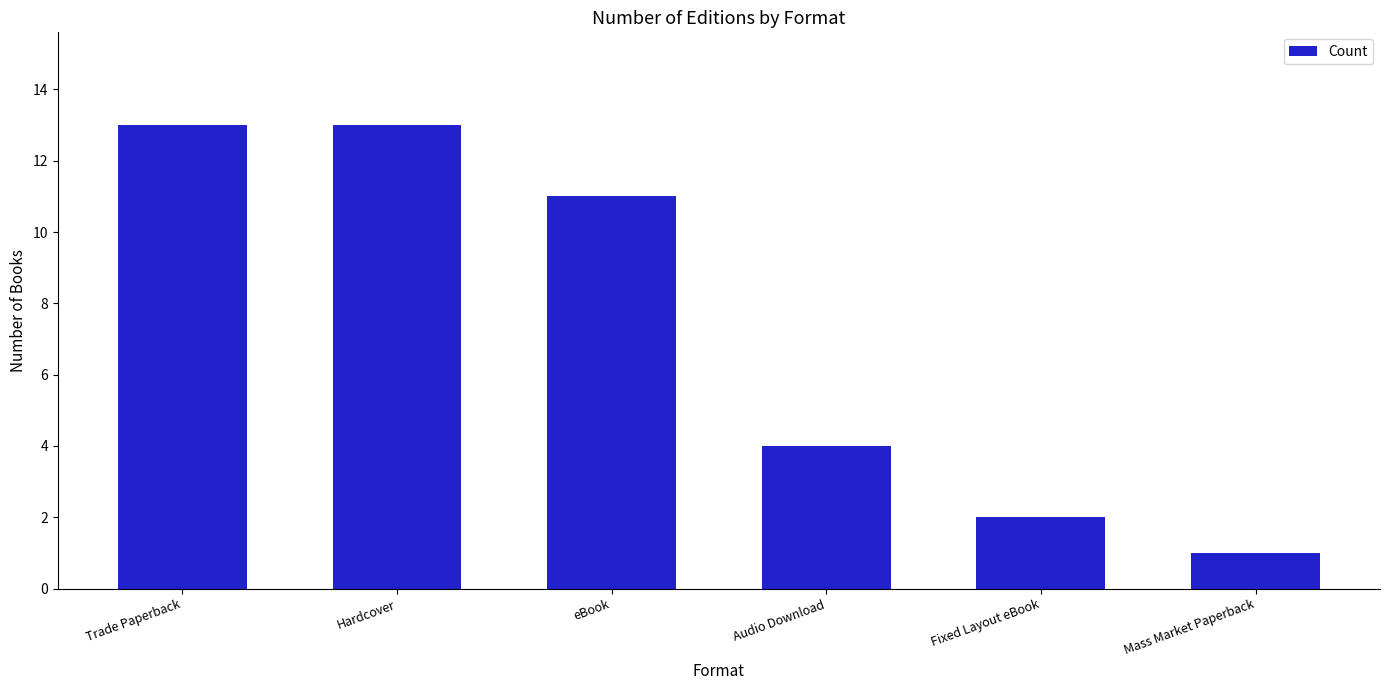

Which has a higher value, Hardcover or Fixed Layout eBook?

Hardcover